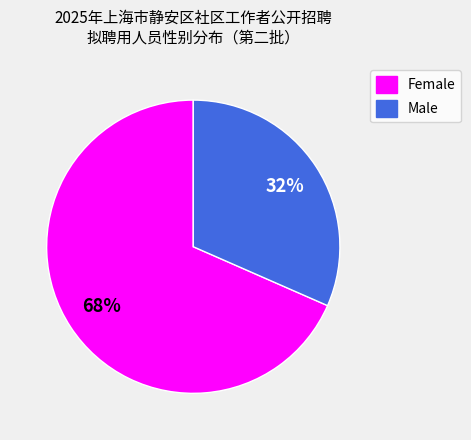

How many slices are in this pie chart?

2